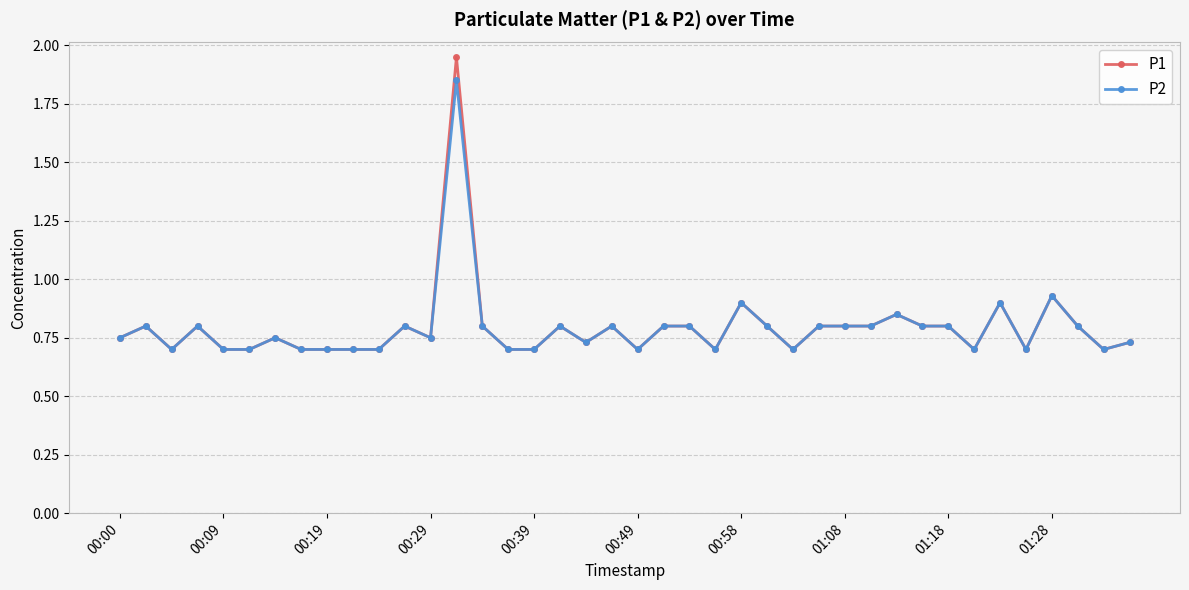

Is this an area chart (filled region under the line)?

No